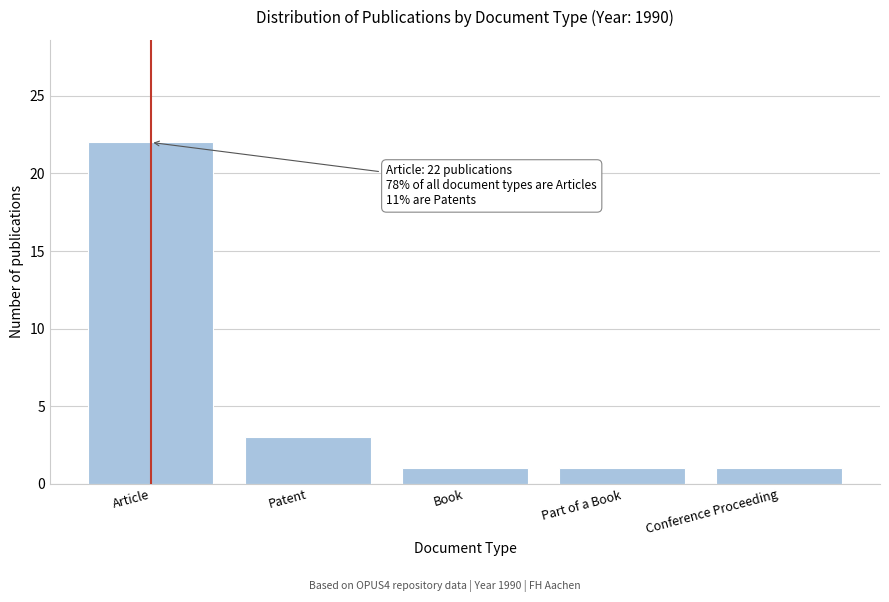

Reading left to right, extract all data points from this chart.

Article=22	Patent=3	Book=1	Part of a Book=1	Conference Proceeding=1